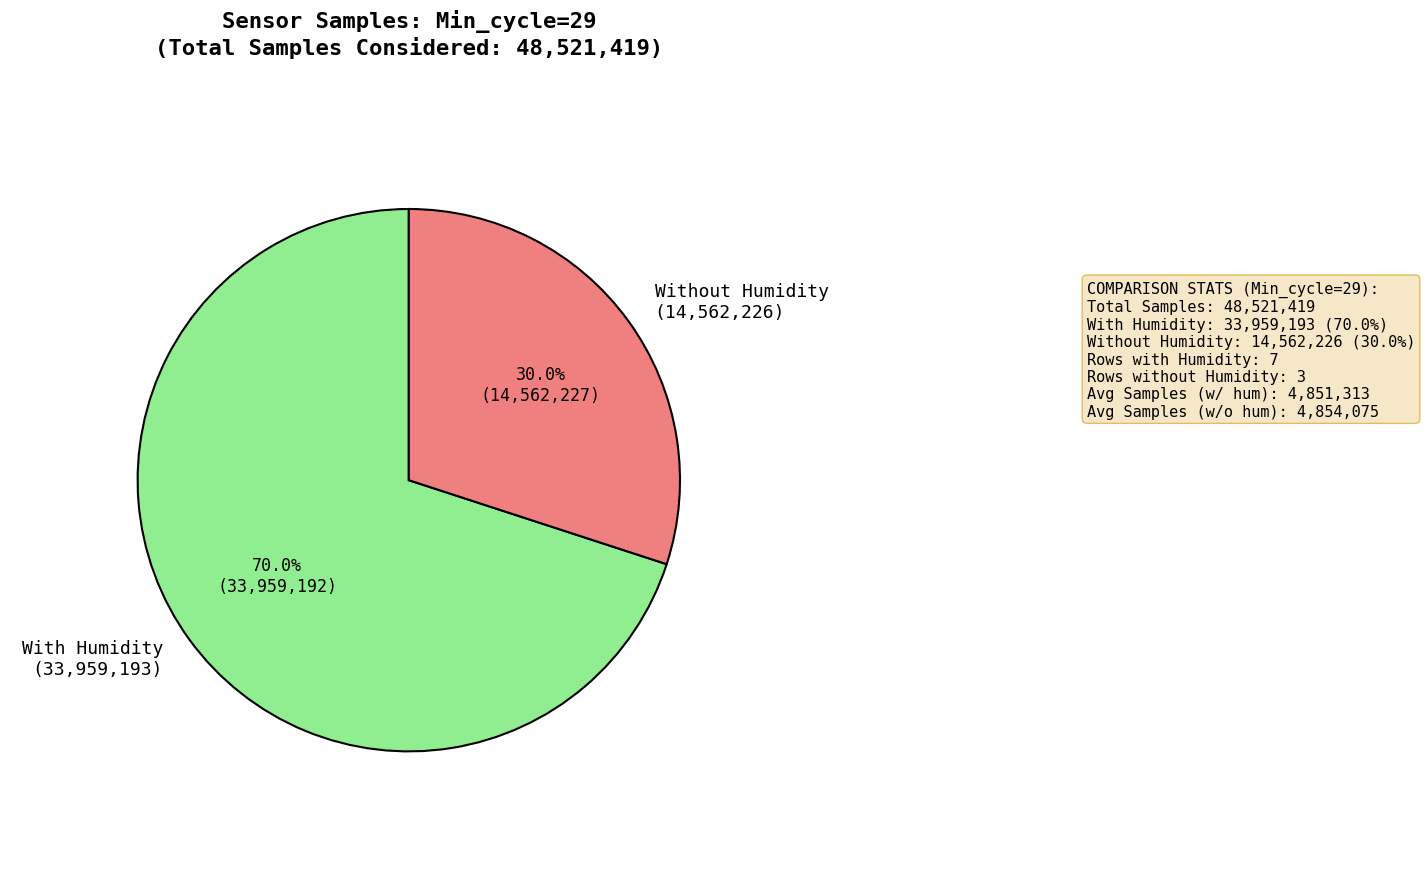

Which category has the smallest portion of the pie?

Without Humidity